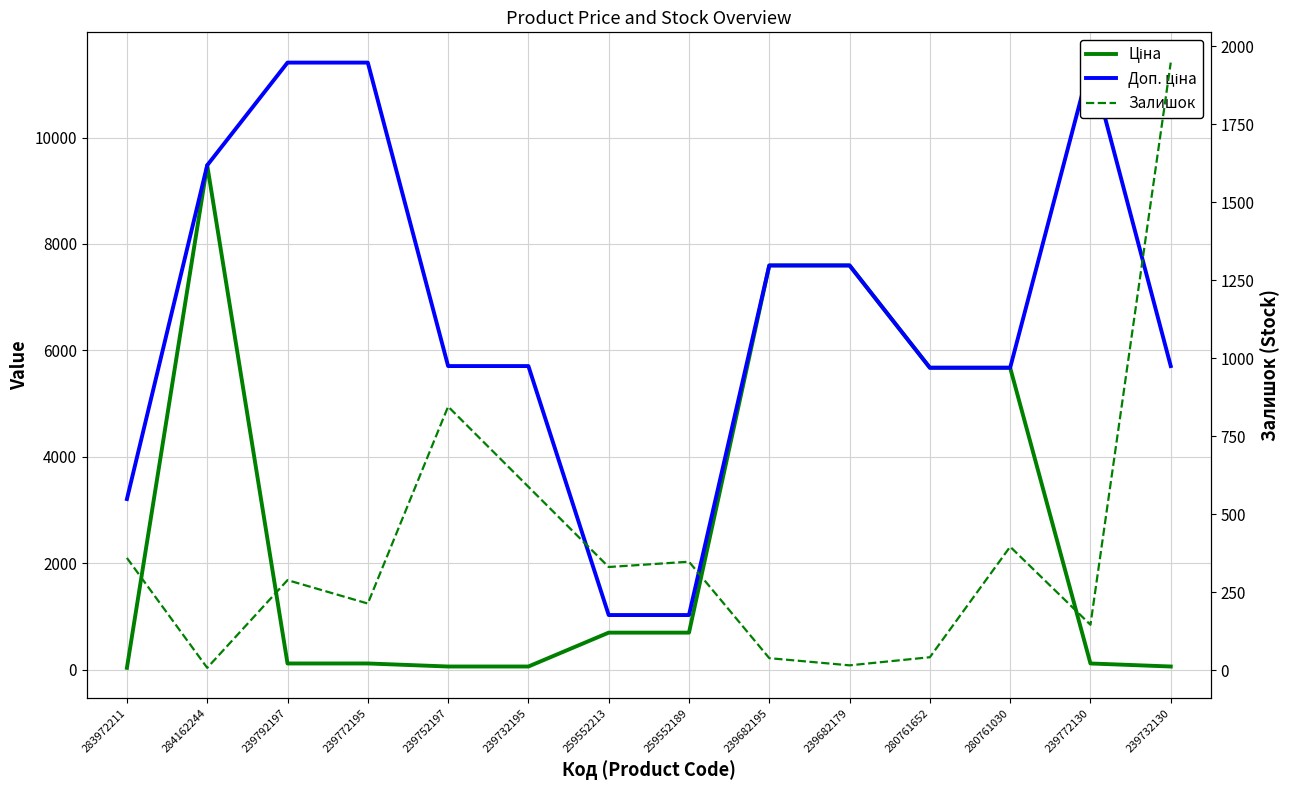

At which label does Ціна first exceed 693?

284162244